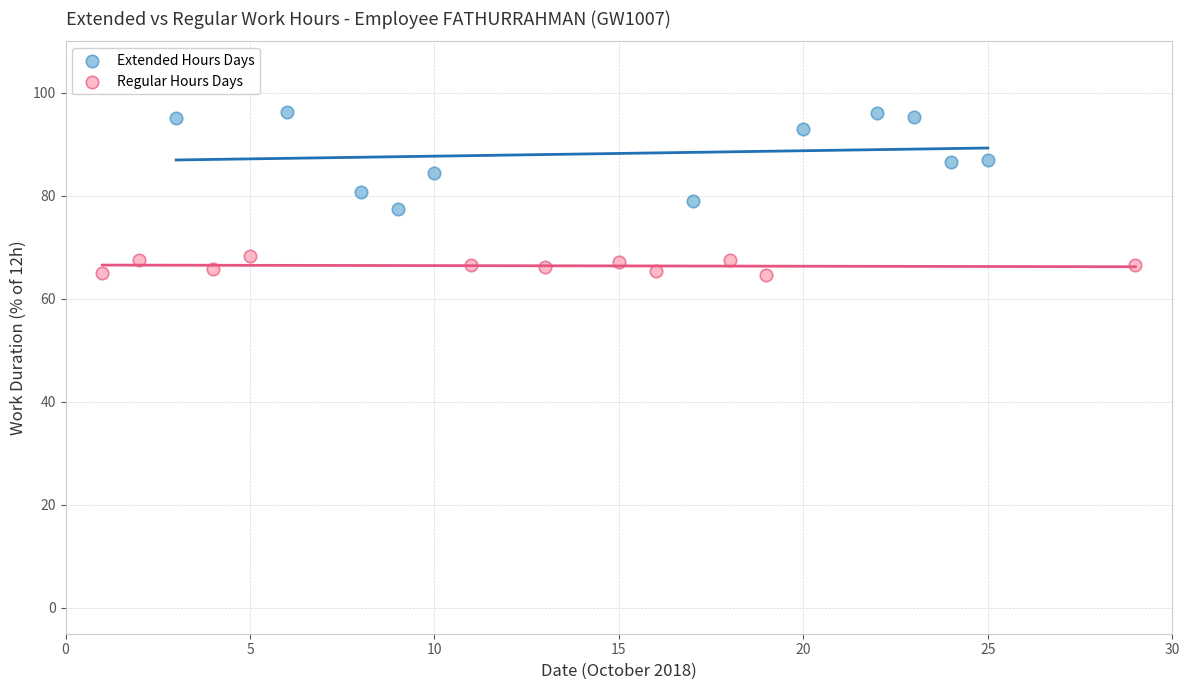

Which series contains the lowest Y value?

Regular Hours Days